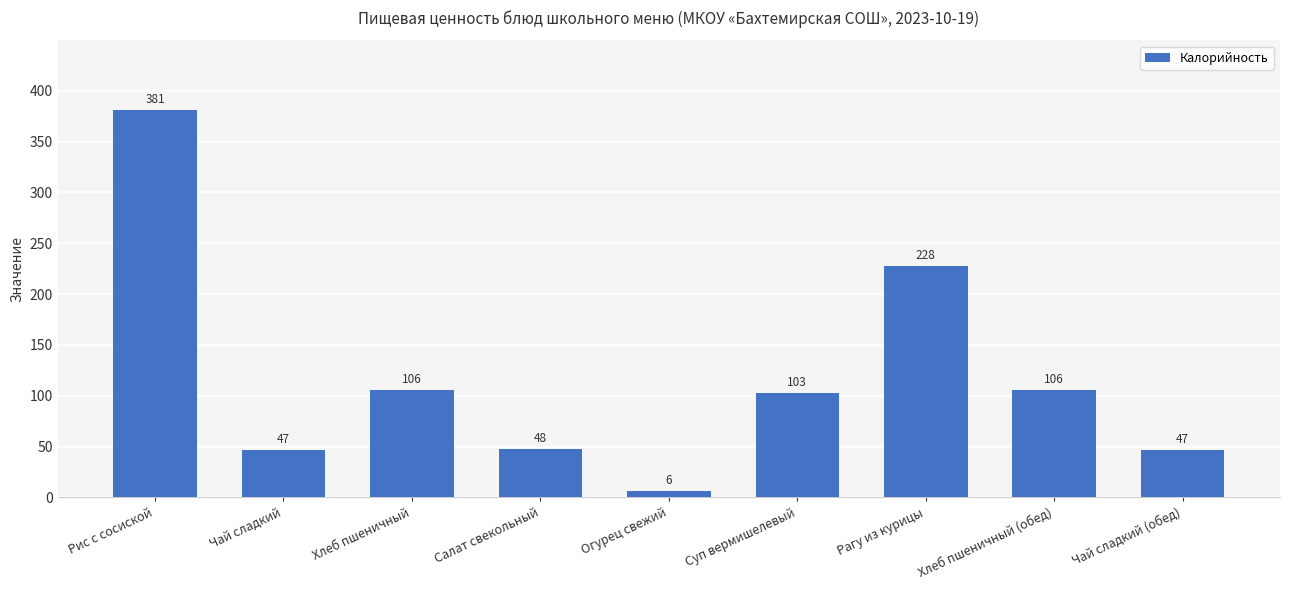

Reading left to right, what are all the values shown in this chart?

Рис с сосиской=381	Чай сладкий=47	Хлеб пшеничный=106	Салат свекольный=48	Огурец свежий=6	Суп вермишелевый=103	Рагу из курицы=228	Хлеб пшеничный (обед)=106	Чай сладкий (обед)=47